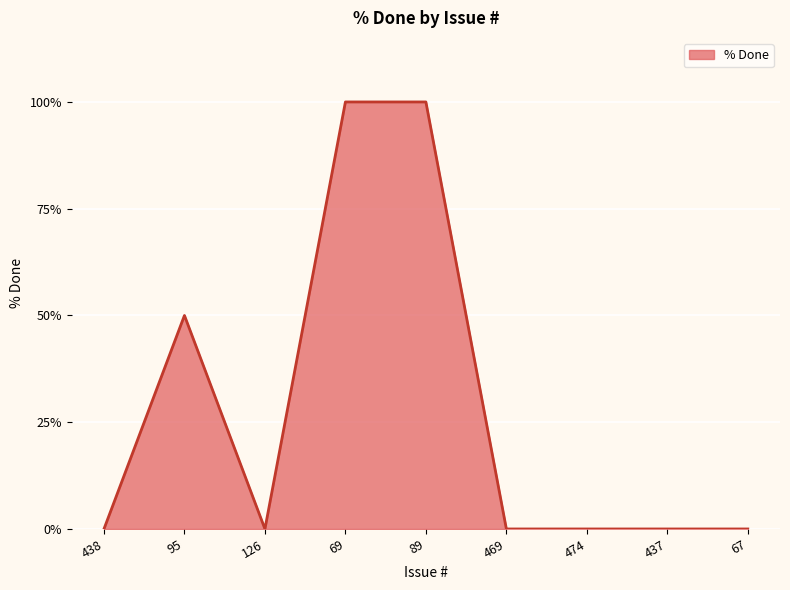

What is the greatest value displayed?

100